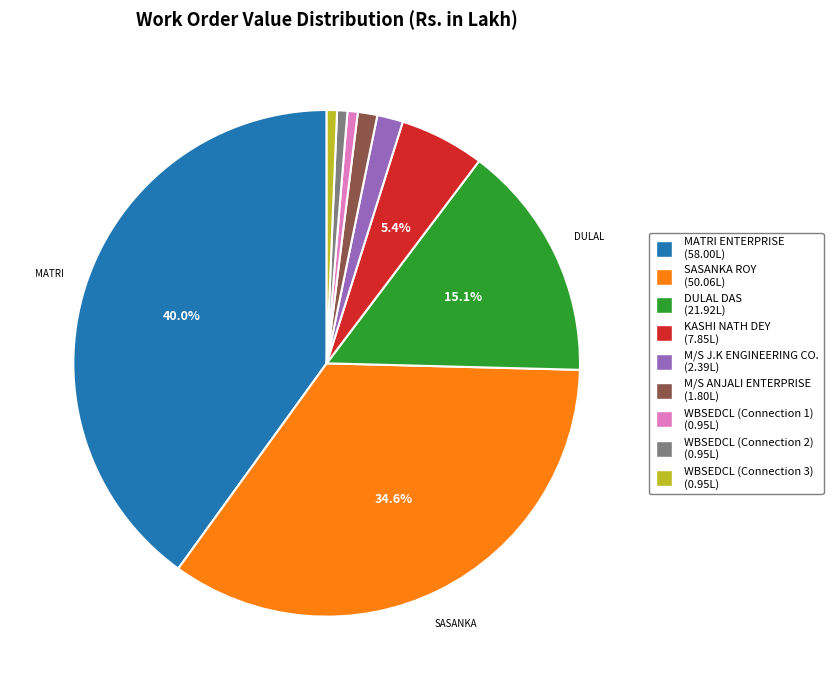

What is the ratio of the value at DULAL DAS to the value at MATRI ENTERPRISE?

0.4